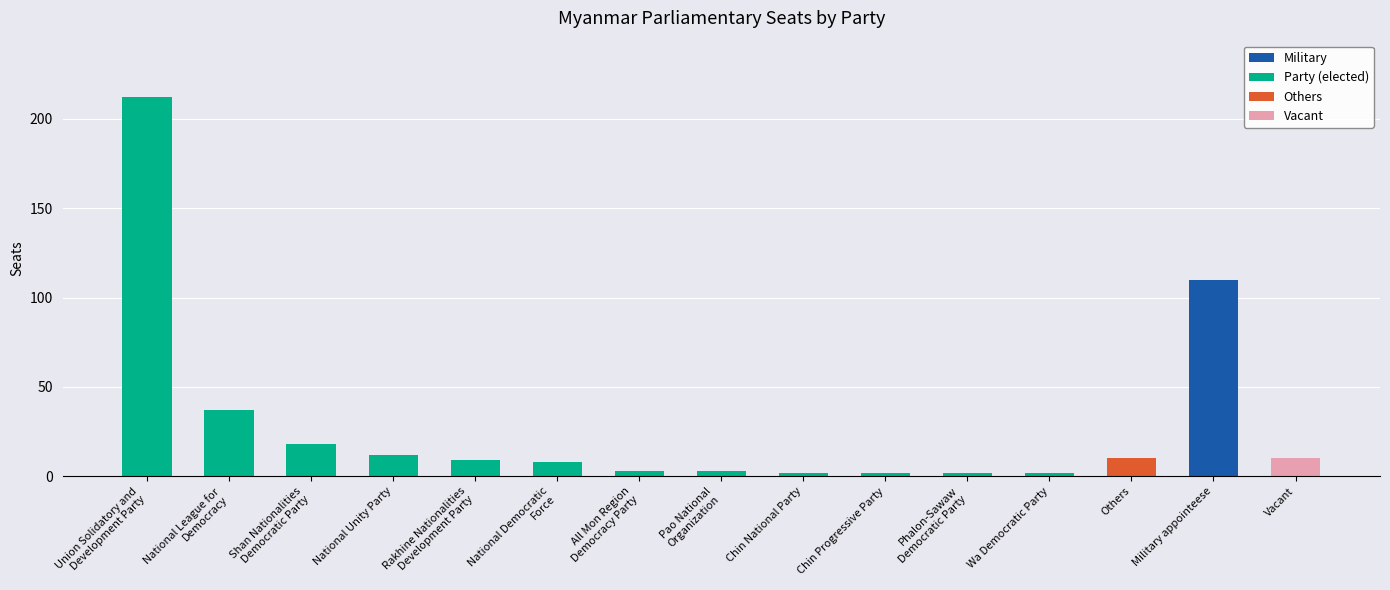

What is the average value?

29